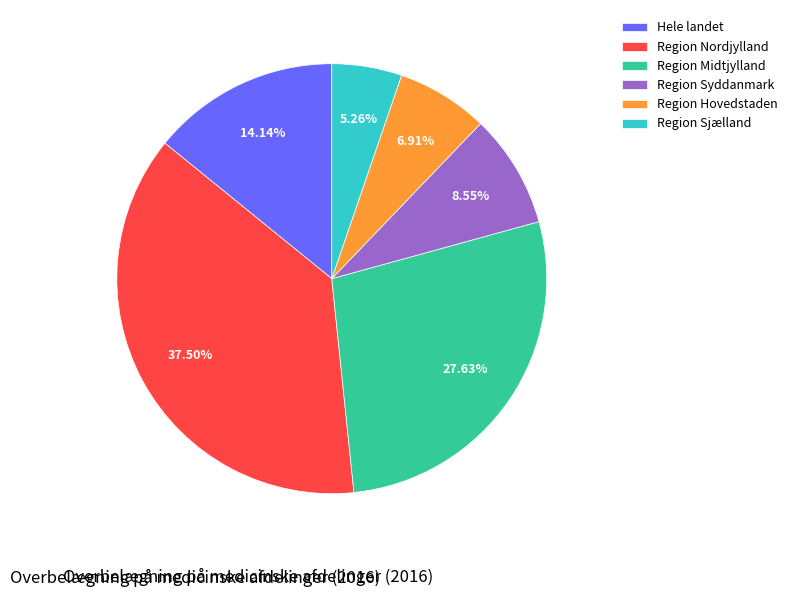

What percentage is the Hele landet slice, to the nearest percent?

14%